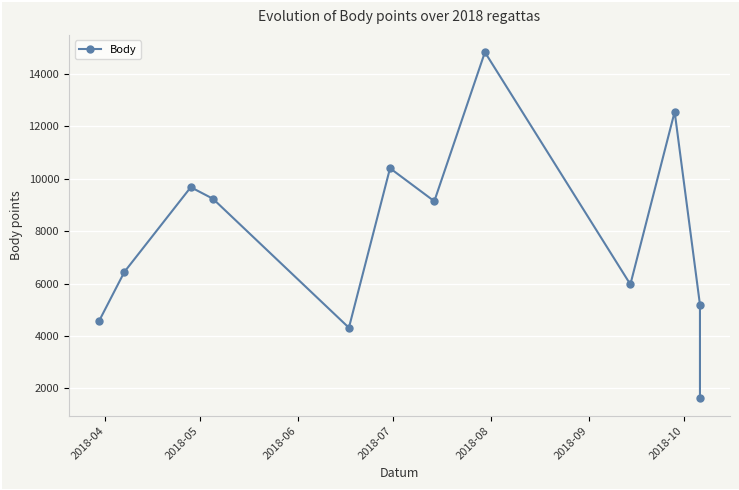

The value at 2018-04 is 3035. True or false?

False